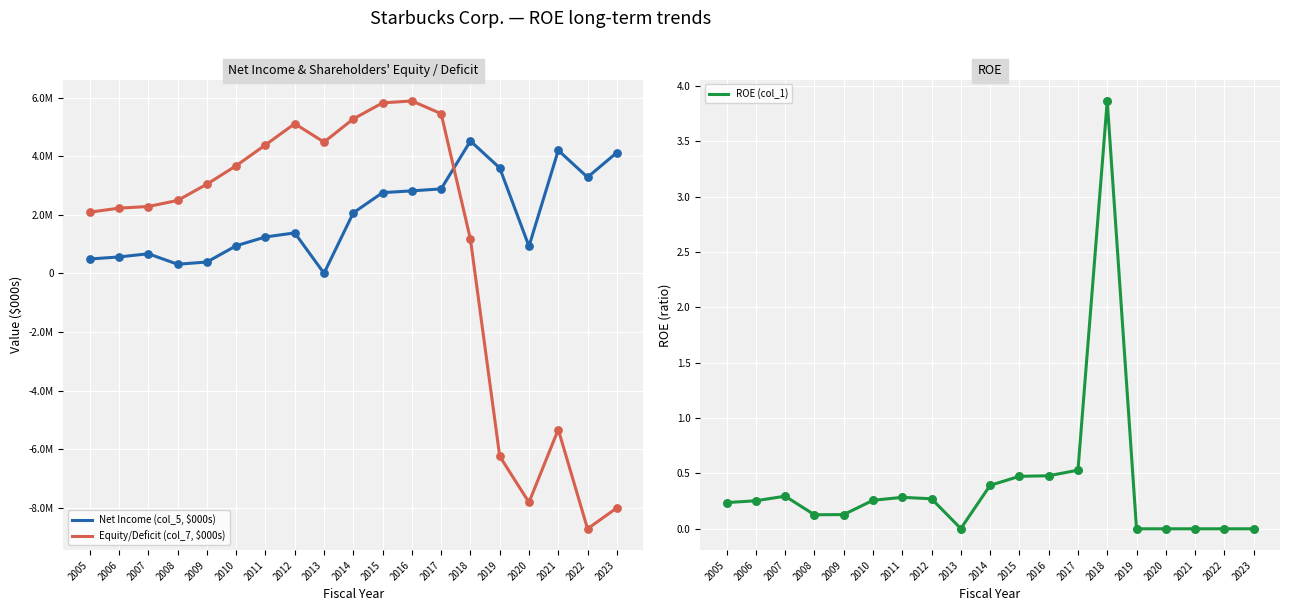

Which series has the widest spread of Y values?

Equity/Deficit (col_7, $000s)